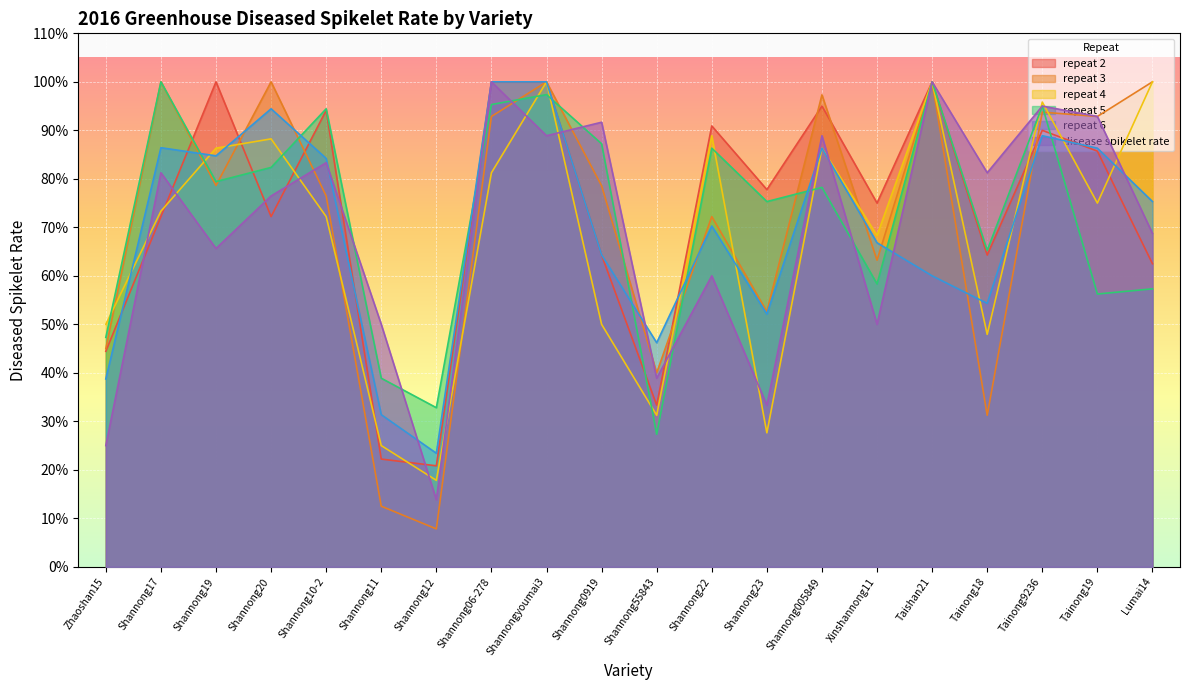

Reading left to right, transcribe all the data shown in this chart.

repeat 2: Zhaoshan15=0.4	Shannong17=0.7	Shannong19=1.0	Shannong20=0.7	Shannong10-2=0.9	Shannong11=0.2	Shannong12=0.2	Shannong06-278=1.0	Shannongyoumai3=1.0	Shannong0919=0.6	Shannong55843=0.3	Shannong22=0.9	Shannong23=0.8	Shannong005849=0.9	Xinshannong11=0.8	Taishan21=1.0	Tainong18=0.6	Tainong9236=0.9	Tainong19=0.9	Lumai14=0.6
repeat 3: Zhaoshan15=0.5	Shannong17=1.0	Shannong19=0.8	Shannong20=1.0	Shannong10-2=0.8	Shannong11=0.1	Shannong12=0.1	Shannong06-278=0.9	Shannongyoumai3=1.0	Shannong0919=0.8	Shannong55843=0.4	Shannong22=0.7	Shannong23=0.5	Shannong005849=1.0	Xinshannong11=0.6	Taishan21=1.0	Tainong18=0.3	Tainong9236=0.9	Tainong19=0.9	Lumai14=1.0
repeat 4: Zhaoshan15=0.5	Shannong17=0.7	Shannong19=0.9	Shannong20=0.9	Shannong10-2=0.7	Shannong11=0.2	Shannong12=0.2	Shannong06-278=0.8	Shannongyoumai3=1.0	Shannong0919=0.5	Shannong55843=0.3	Shannong22=0.9	Shannong23=0.3	Shannong005849=0.9	Xinshannong11=0.7	Taishan21=1.0	Tainong18=0.5	Tainong9236=1.0	Tainong19=0.8	Lumai14=1.0
repeat 5: Zhaoshan15=0.5	Shannong17=1.0	Shannong19=0.8	Shannong20=0.8	Shannong10-2=0.9	Shannong11=0.4	Shannong12=0.3	Shannong06-278=1.0	Shannongyoumai3=1.0	Shannong0919=0.9	Shannong55843=0.3	Shannong22=0.9	Shannong23=0.8	Shannong005849=0.8	Xinshannong11=0.6	Taishan21=1.0	Tainong18=0.7	Tainong9236=0.9	Tainong19=0.6	Lumai14=0.6
repeat 6: Zhaoshan15=0.4	Shannong17=0.9	Shannong19=0.8	Shannong20=0.9	Shannong10-2=0.8	Shannong11=0.3	Shannong12=0.2	Shannong06-278=1.0	Shannongyoumai3=1.0	Shannong0919=0.6	Shannong55843=0.5	Shannong22=0.7	Shannong23=0.5	Shannong005849=0.9	Xinshannong11=0.7	Taishan21=0.6	Tainong18=0.5	Tainong9236=0.9	Tainong19=0.9	Lumai14=0.8
disease spikelet rate: Zhaoshan15=0.2	Shannong17=0.8	Shannong19=0.7	Shannong20=0.8	Shannong10-2=0.8	Shannong11=0.5	Shannong12=0.1	Shannong06-278=1.0	Shannongyoumai3=0.9	Shannong0919=0.9	Shannong55843=0.4	Shannong22=0.6	Shannong23=0.3	Shannong005849=0.9	Xinshannong11=0.5	Taishan21=1.0	Tainong18=0.8	Tainong9236=0.9	Tainong19=0.9	Lumai14=0.7